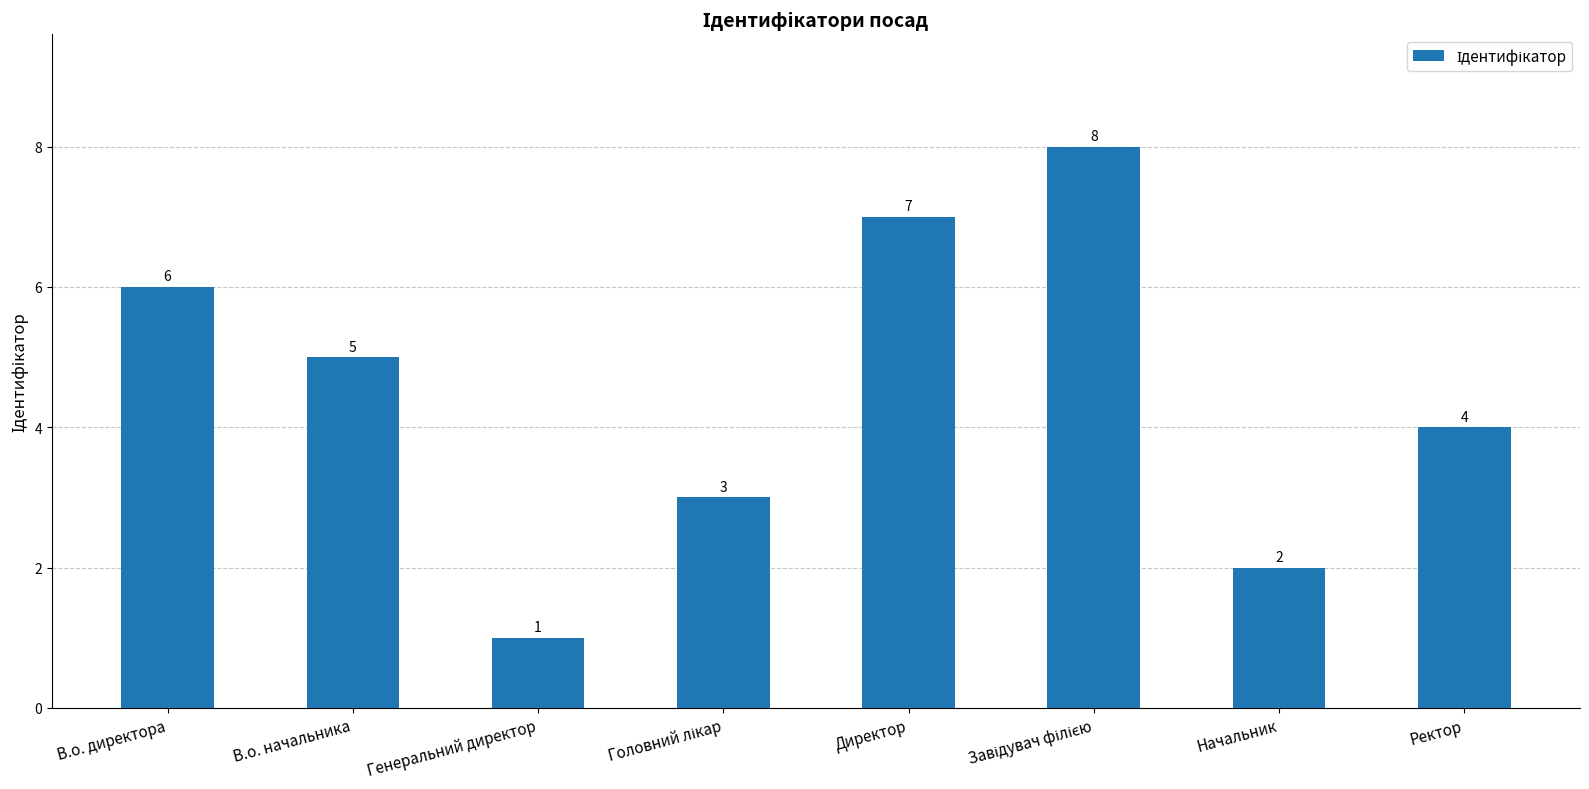

What is the smallest value displayed?

1